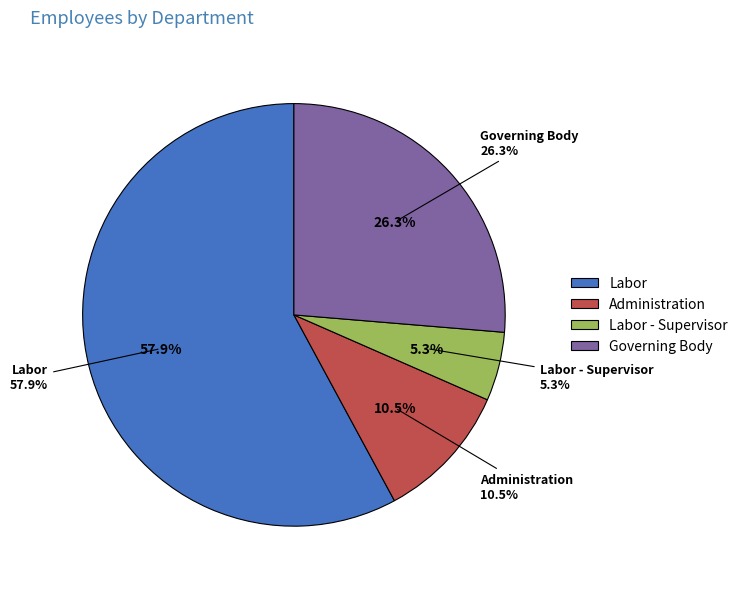

To the nearest percent, what is the difference between the largest and smallest slice percentages?

53%